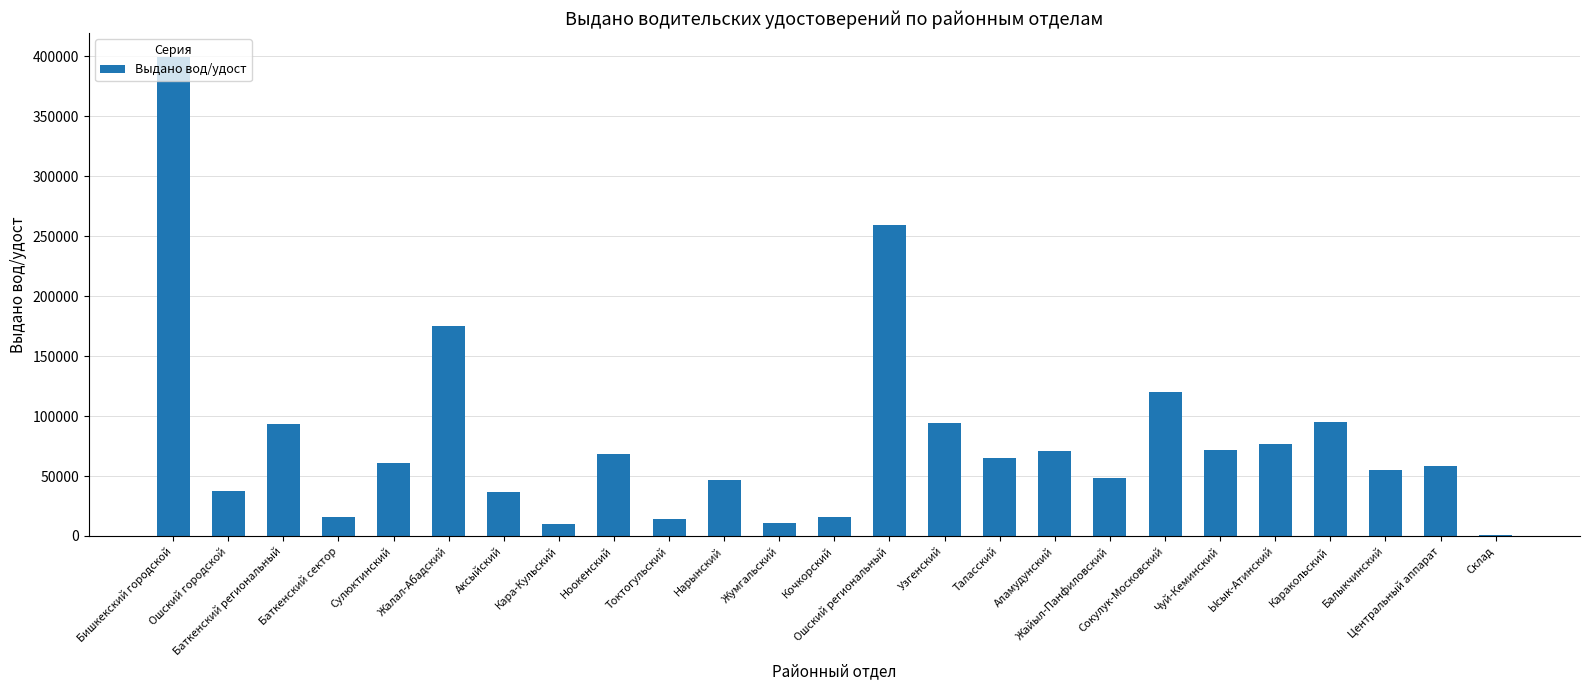

True or false: the data shows 380977 at Ошский региональный.

False